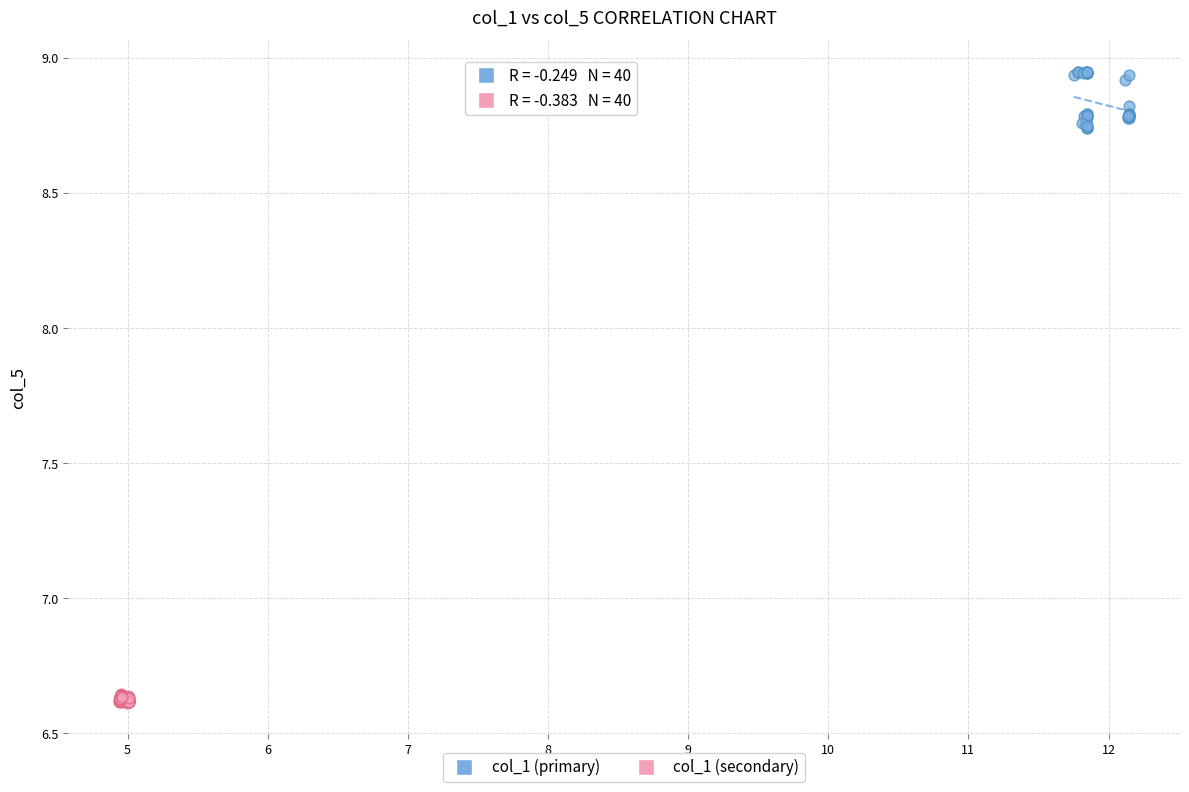

Which series has the largest Y range (max minus min)?

col_1 (primary)